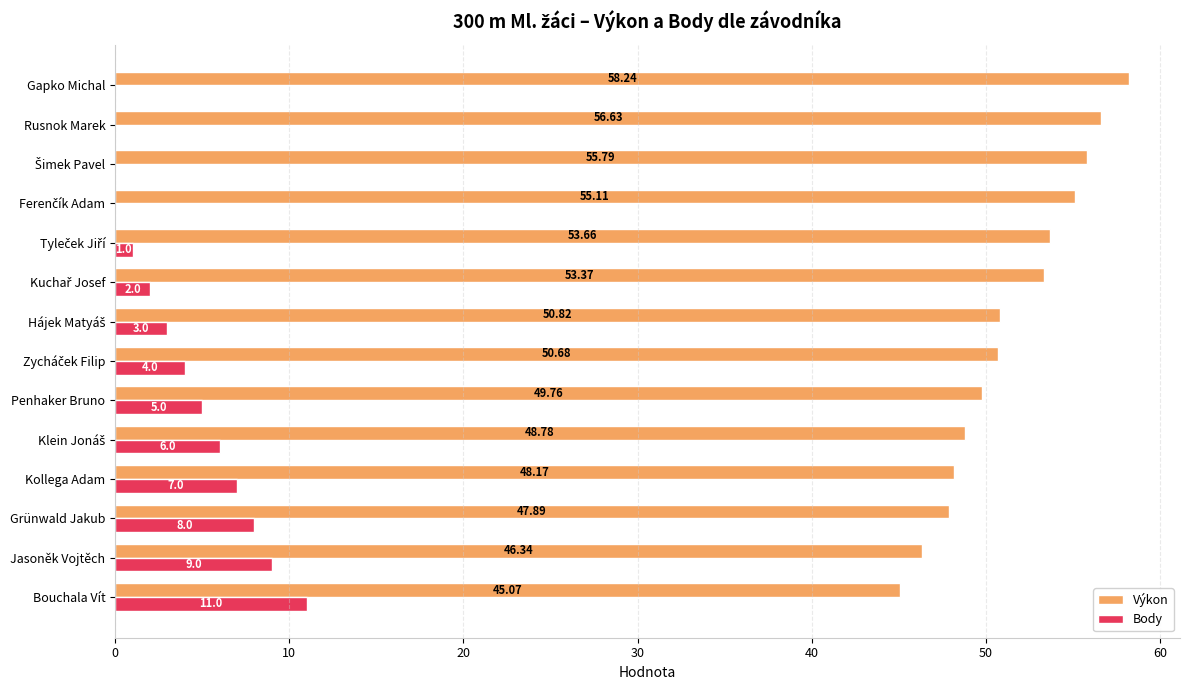

How many data points in Výkon are above 50?

8